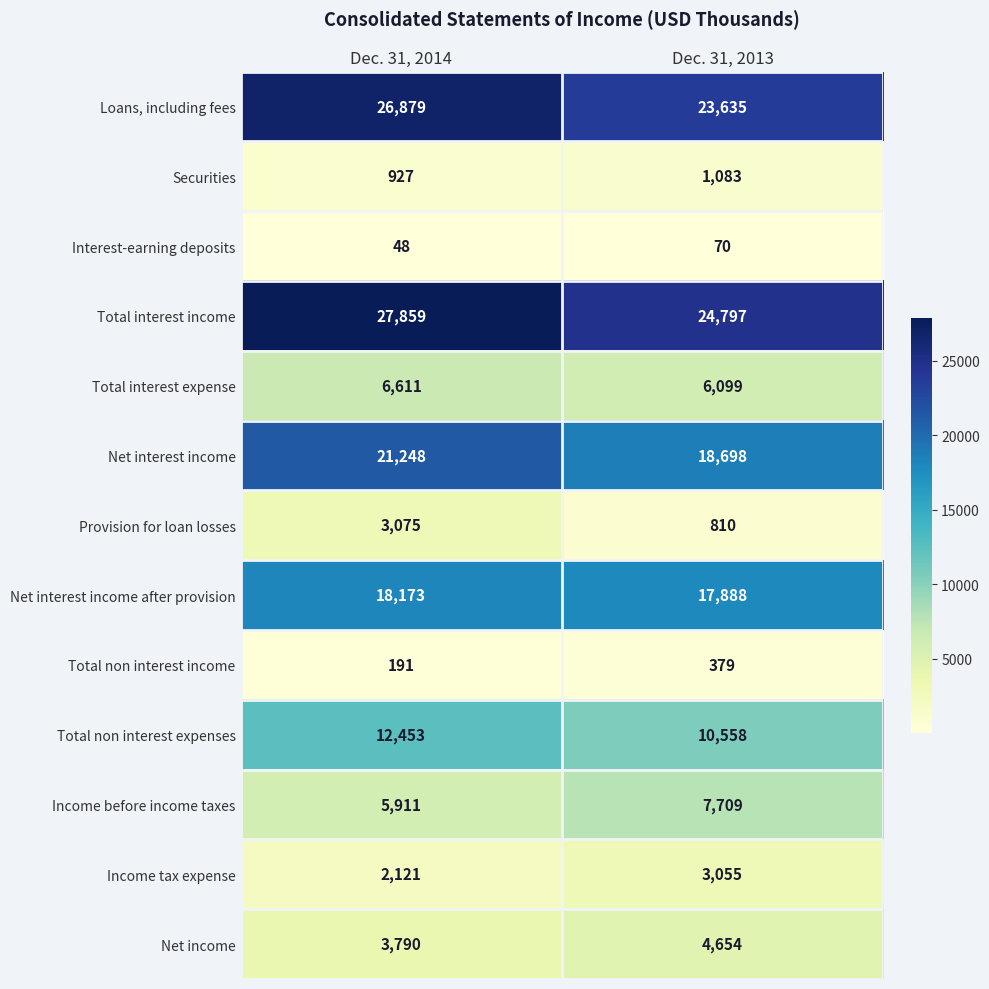

Count the number of data series in this chart.

13